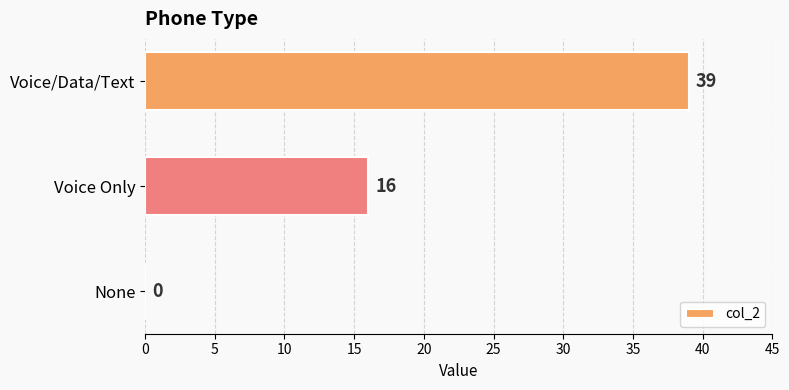

Between Voice Only and Voice/Data/Text, which is larger?

Voice/Data/Text